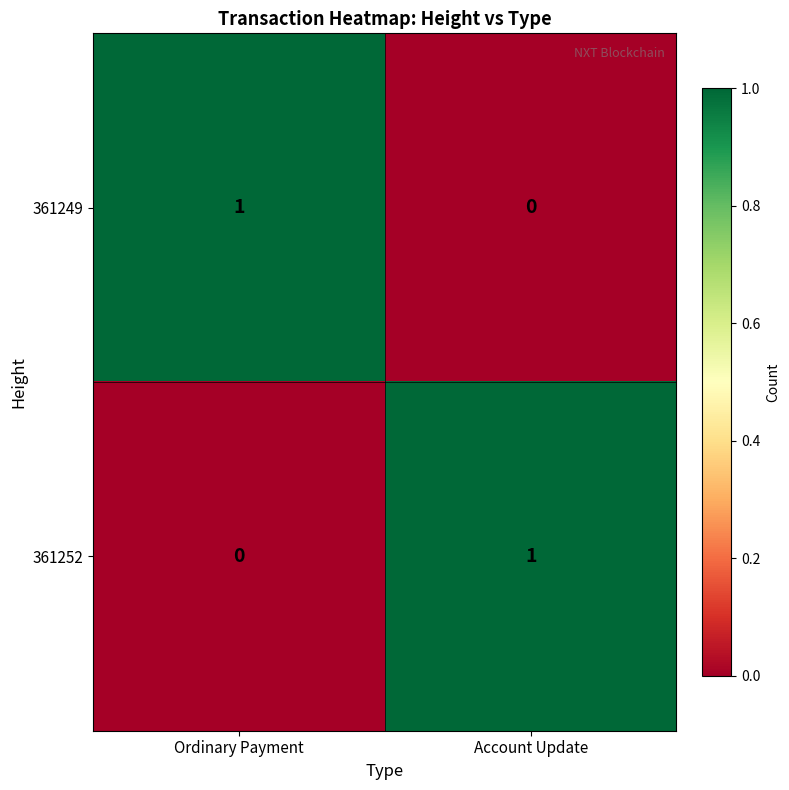

How many categories are shown in the chart?

2